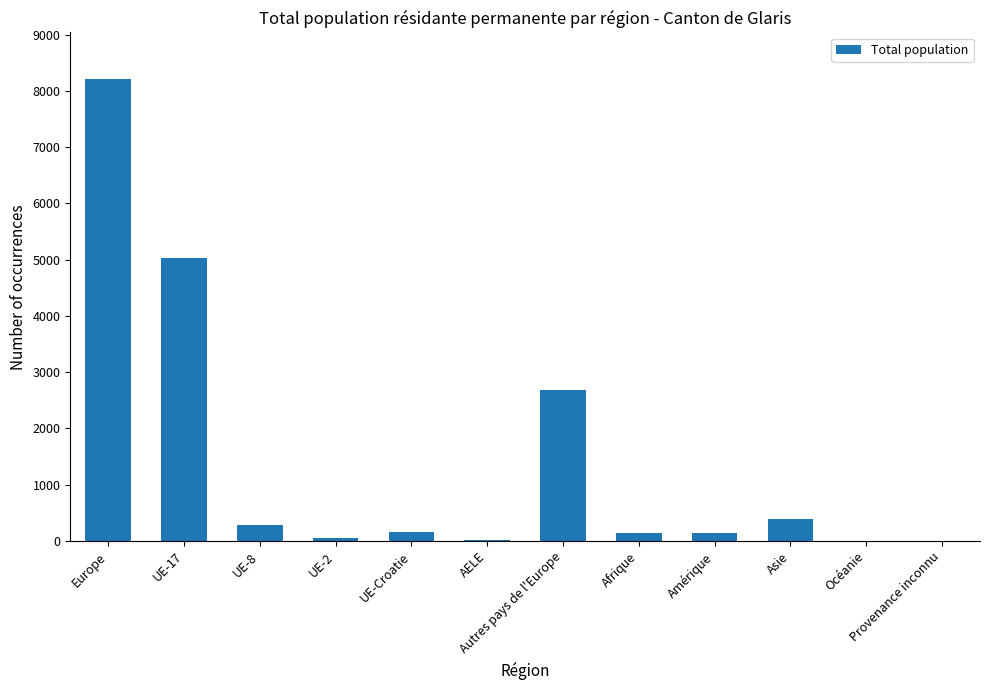

At which category does the chart reach its peak across all series?

Europe